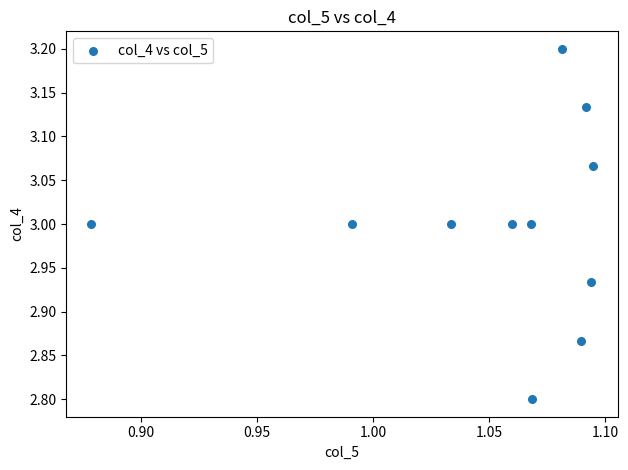

What is the average X value?

1.1